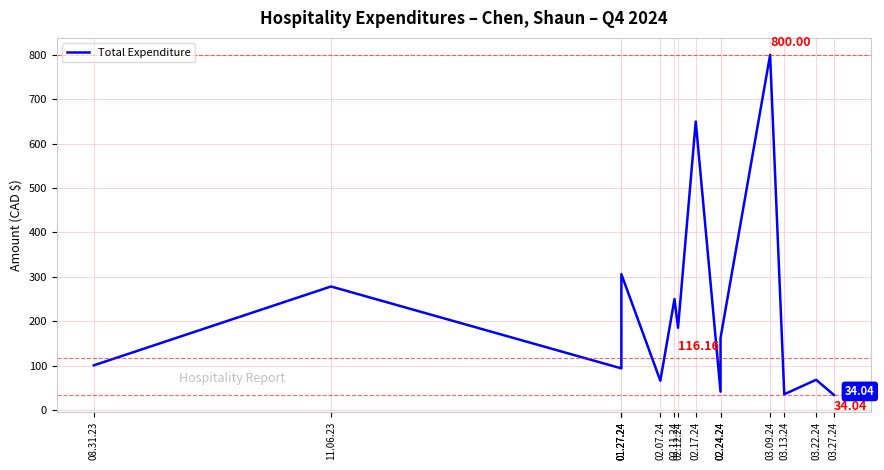

At which label is the value closest to 417?

01.27.24